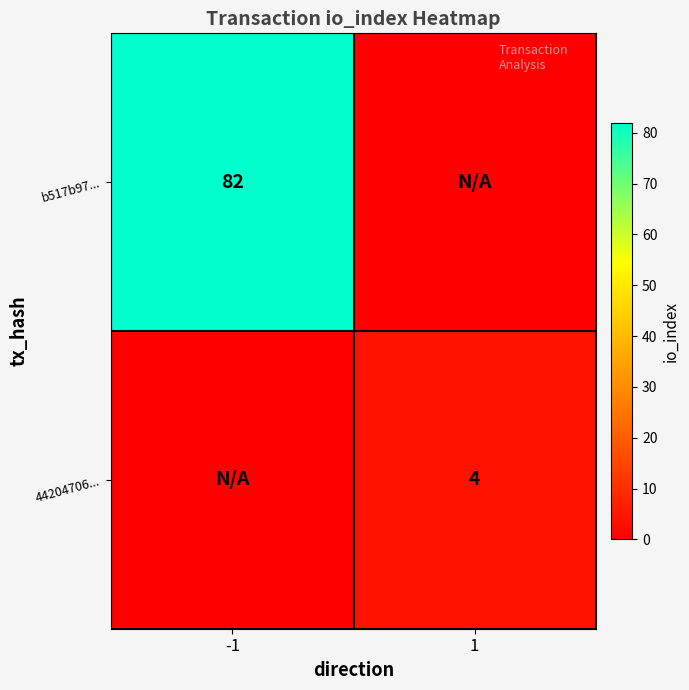

The 44204706... series shows 4 at 1. True or false?

True